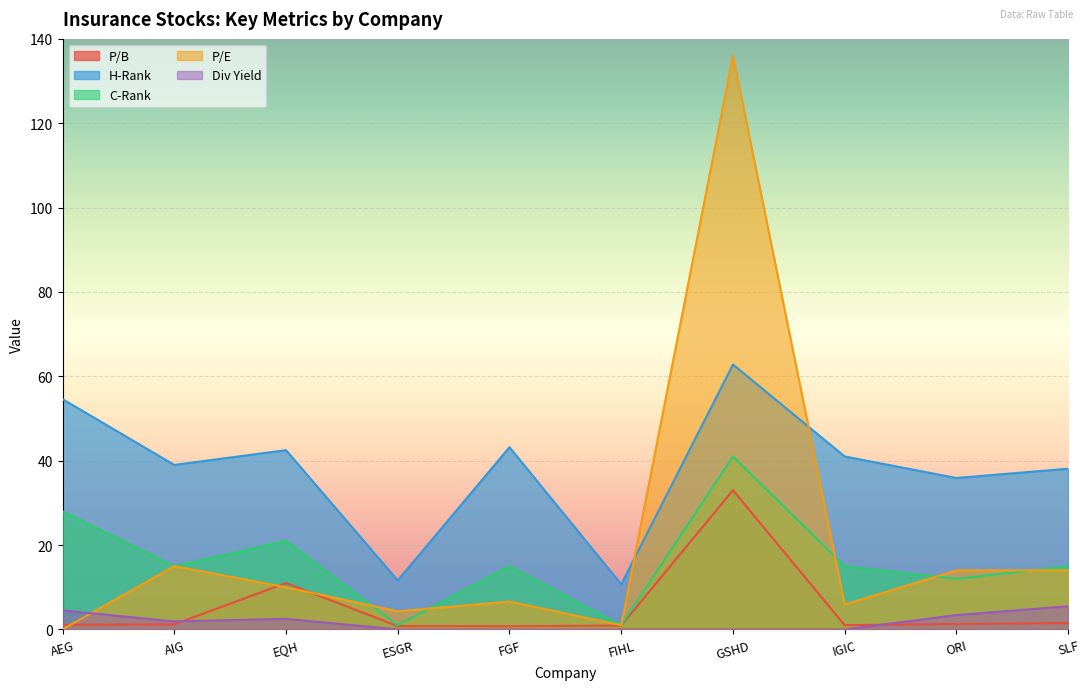

True or false: P/B has more than 0 interior local peaks.

True